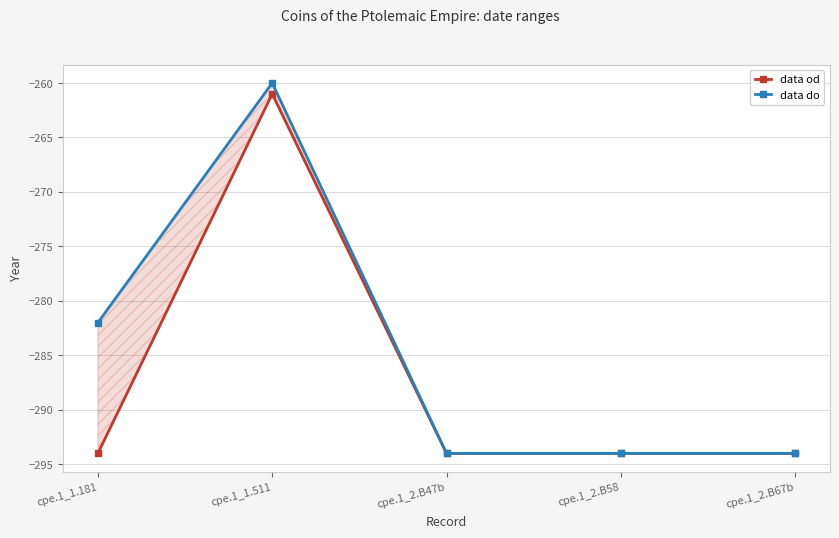

What is the value of the data od point at the 1st from the left?

-294